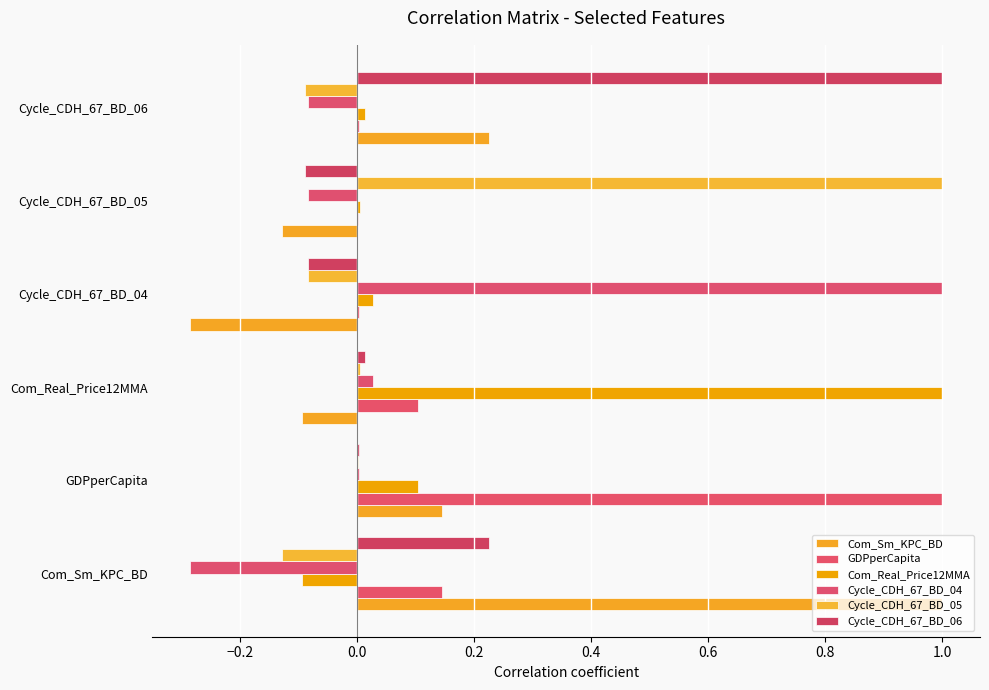

Are the bars grouped side by side (vs. stacked)?

Yes